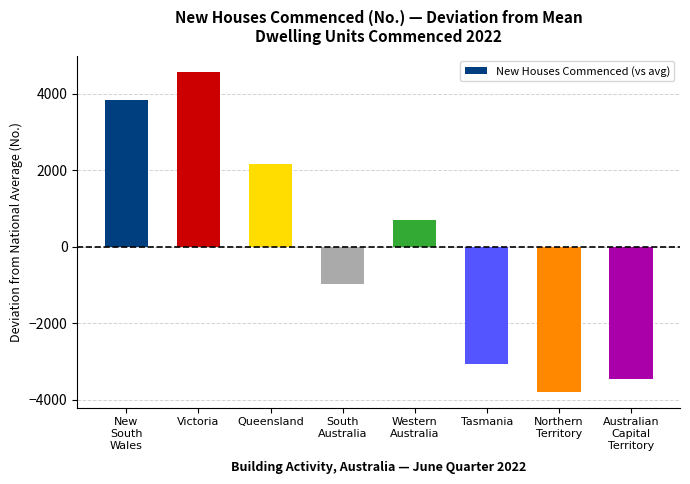

List the labels in order of value, largest first.

Victoria, New
South
Wales, Queensland, Western
Australia, South
Australia, Tasmania, Australian
Capital
Territory, Northern
Territory